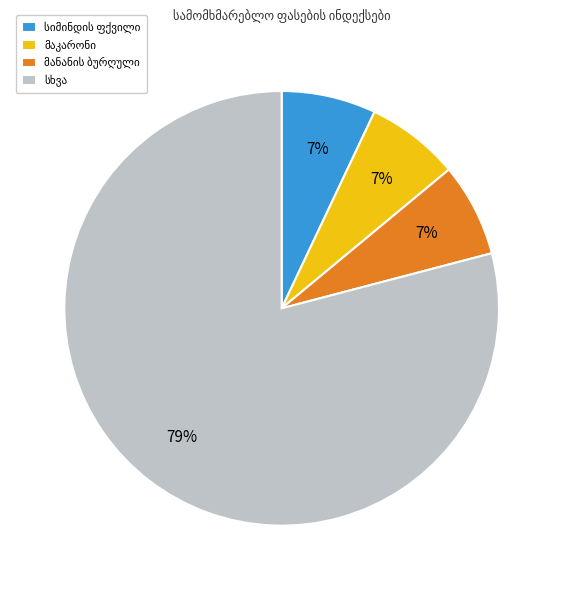

How many slices are in this pie chart?

4